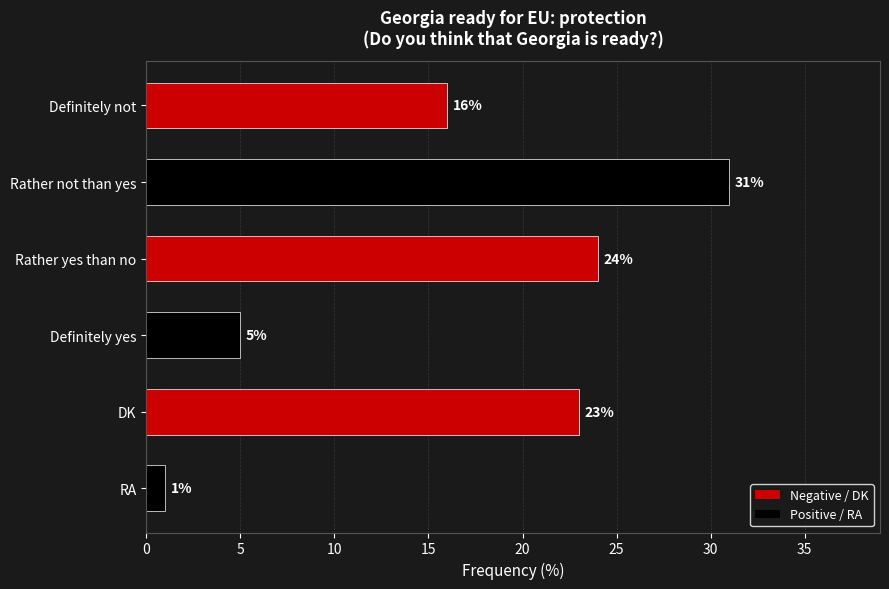

List the labels in order of value, smallest first.

RA, Definitely yes, Definitely not, DK, Rather yes than no, Rather not than yes